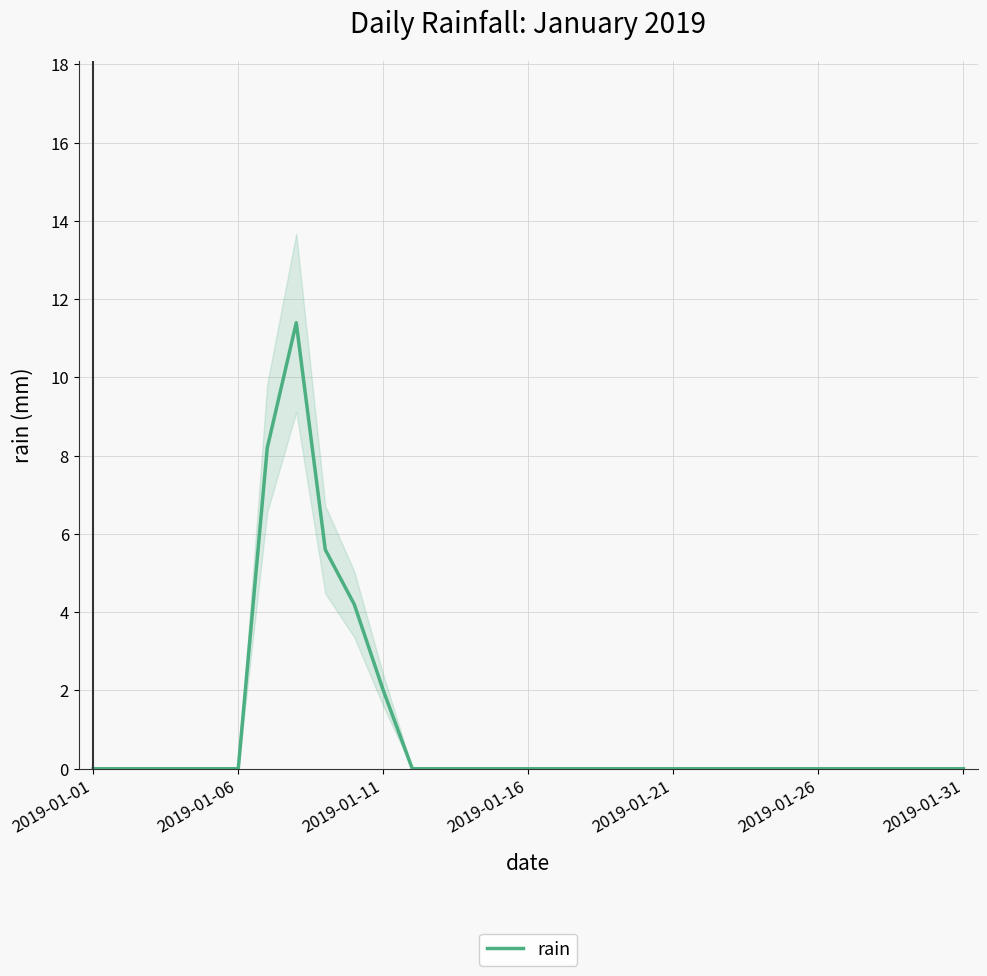

The chart shows a value of 0.0 at 2019-01-01. True or false?

True